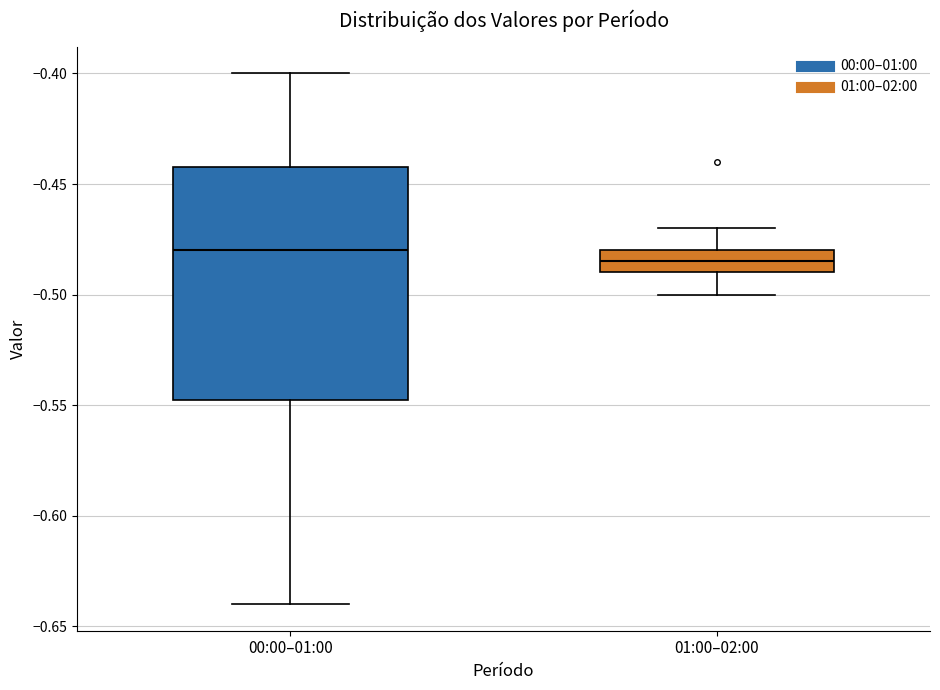

Where does the lower whisker of the box for 00:00–01:00 end on the y-axis? The values are not printed on the chart, so give them approximately, as read against the axis.

-0.640